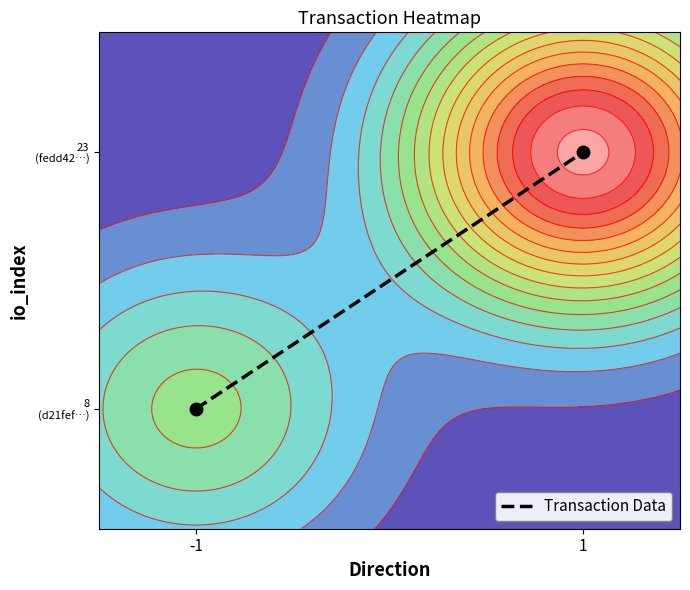

Which has a higher value, 1 or -1?

1